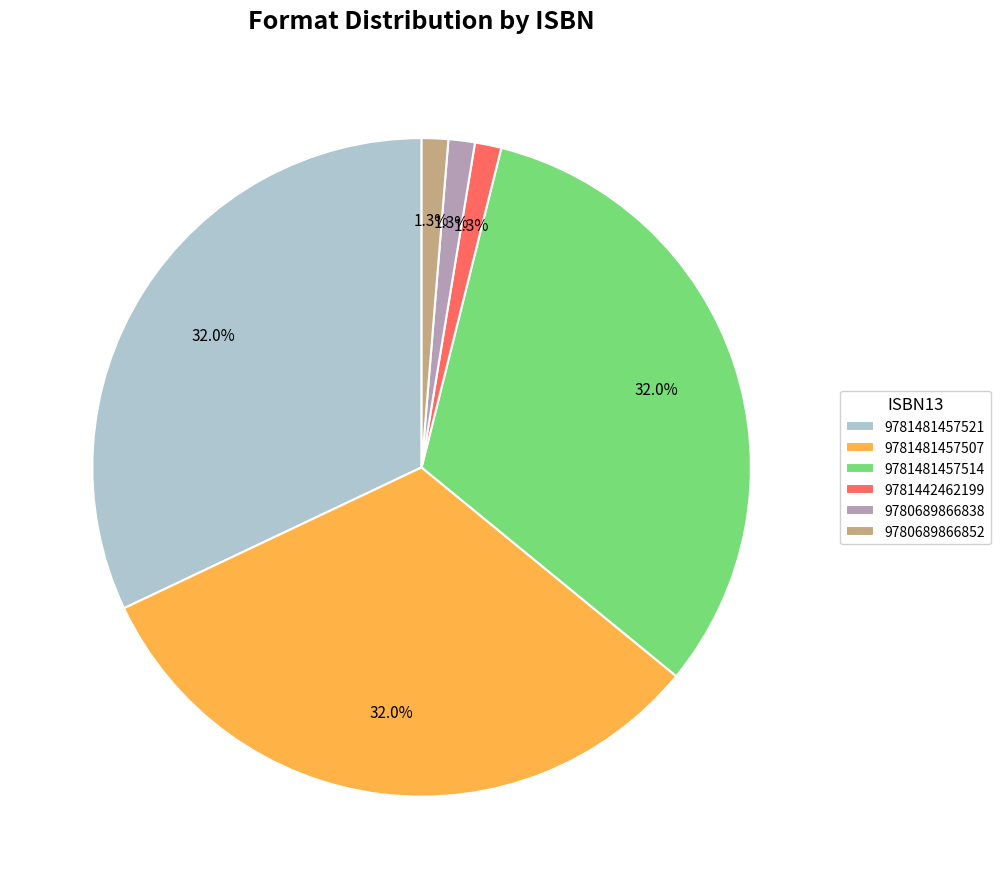

To the nearest percent, what is the combined percentage of 9780689866852 and 9780689866838?

3%